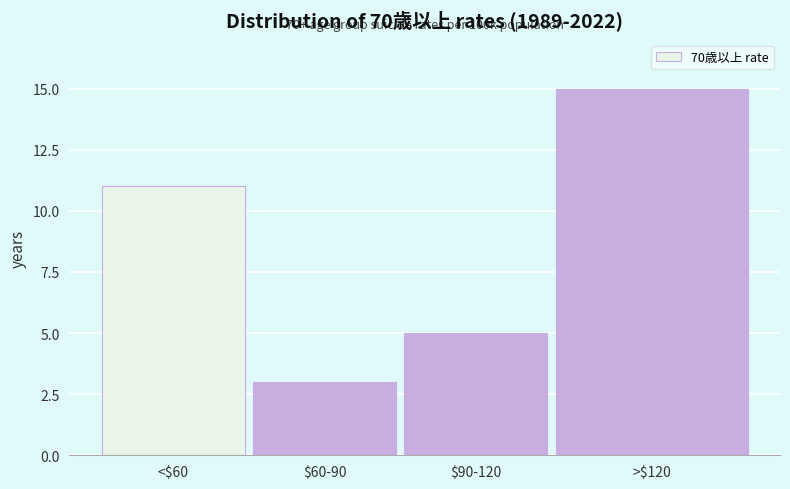

Reading left to right, what are all the values shown in this chart?

11	3	5	15